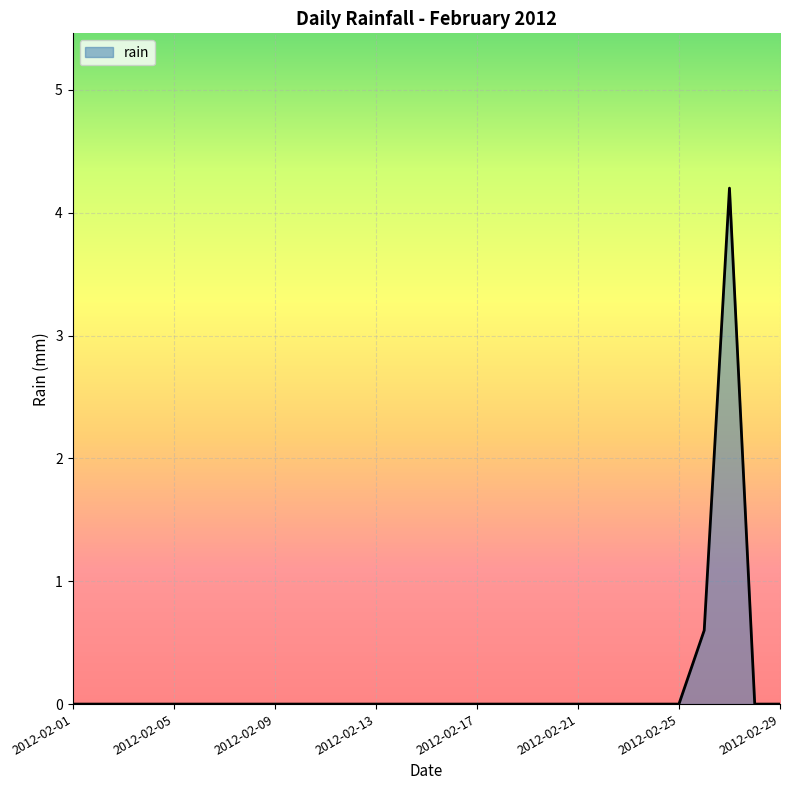

What is the maximum value shown in the chart?

4.2